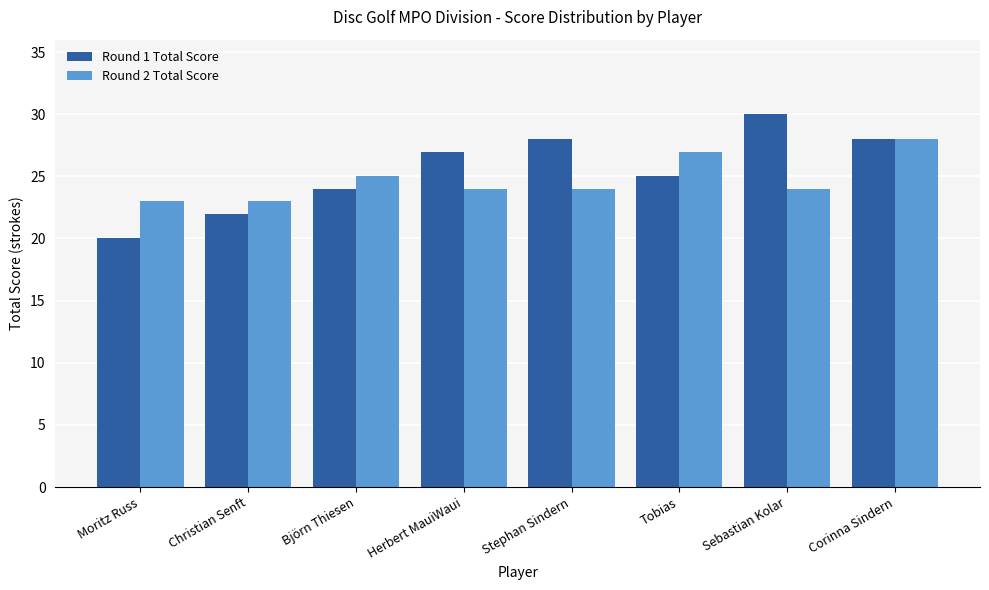

What is the minimum value for Round 2 Total Score?

23